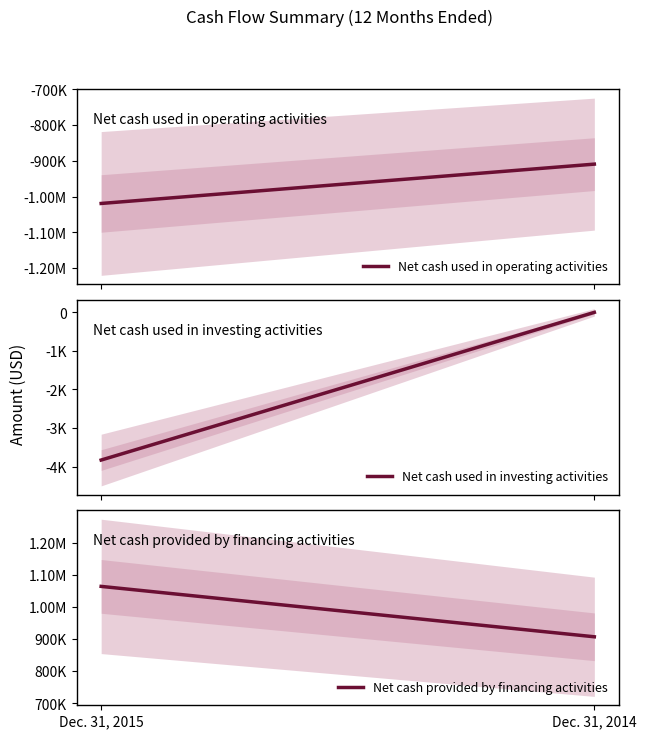

List the labels in order of Net cash provided by financing activities value, smallest first.

Dec. 31, 2014, Dec. 31, 2015